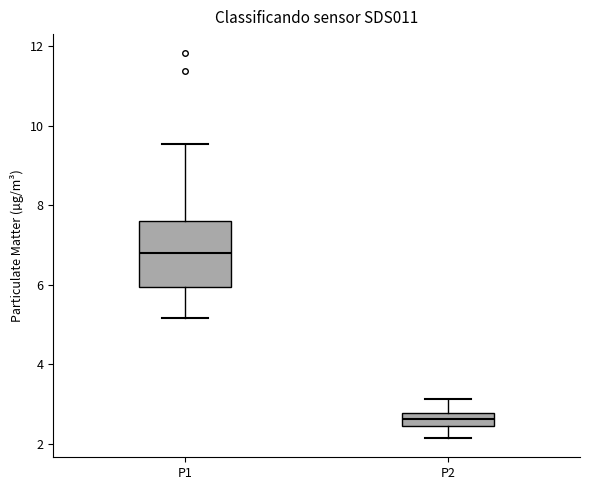

Where is the upper edge of the box for P2 on the y-axis? The values are not printed on the chart, so give them approximately, as read against the axis.

2.8